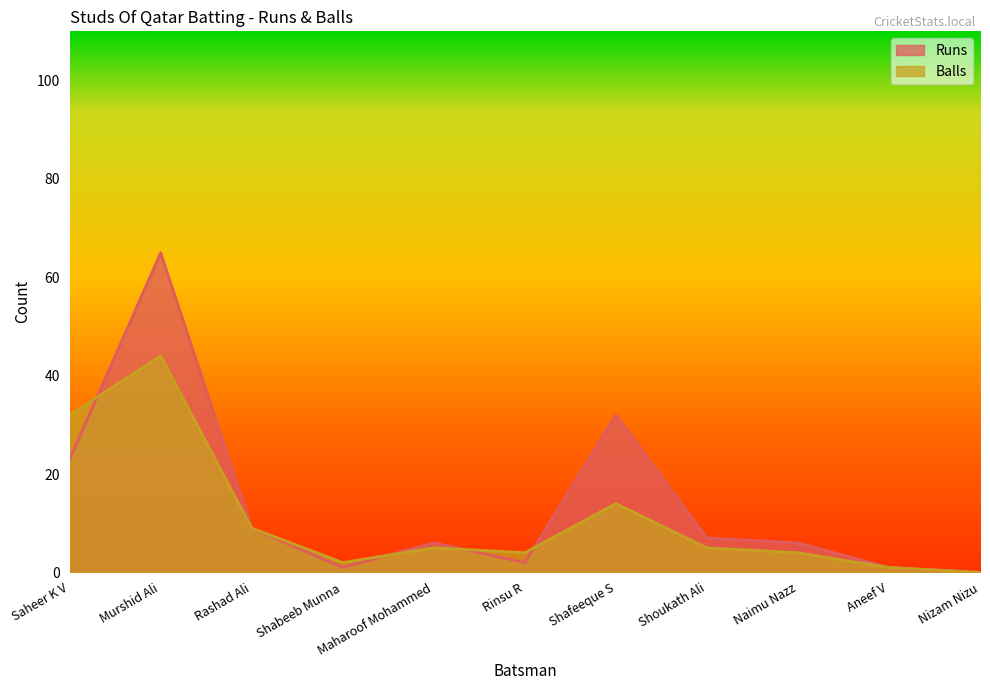

How many lines are shown in the chart?

2